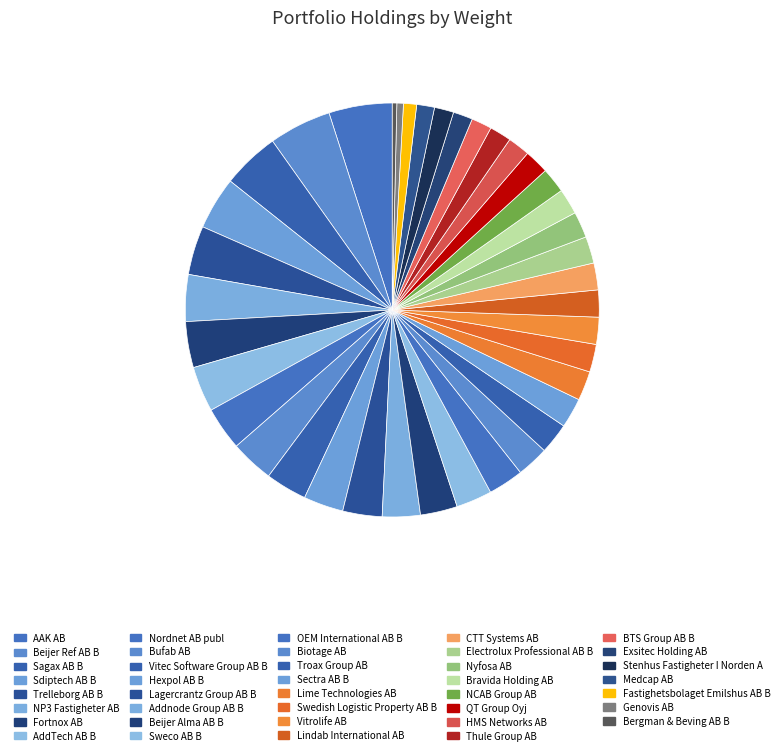

True or false: HMS Networks AB accounts for 1% of the total.

False